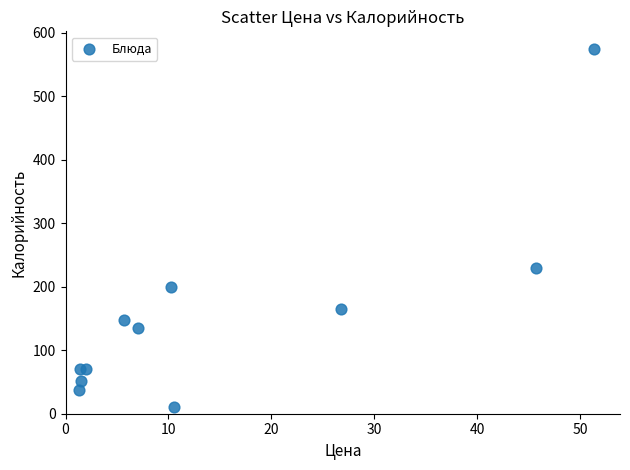

What is the average Y value?

154